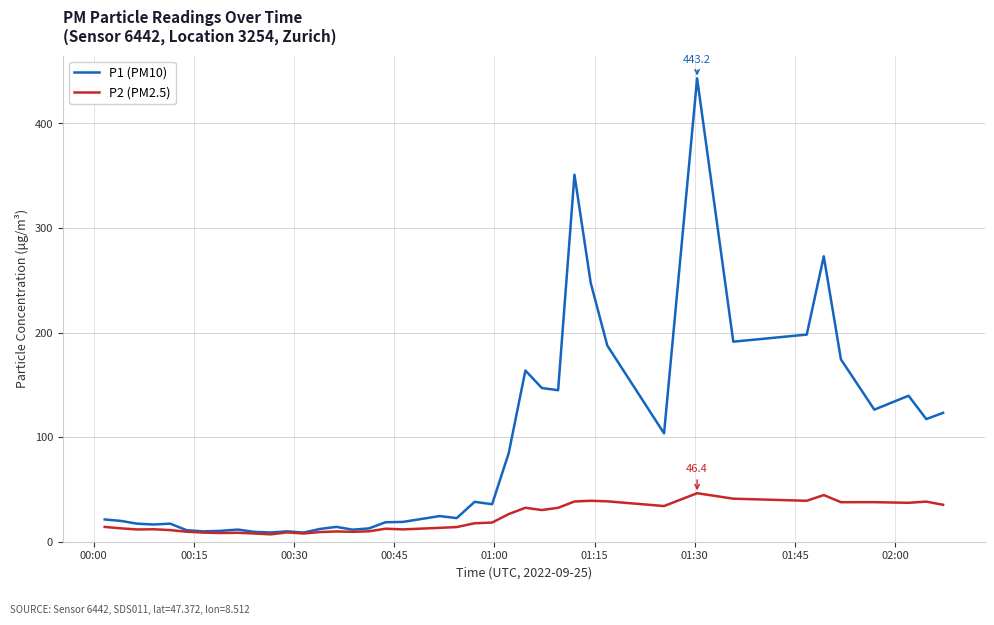

Does the chart have visible grid lines?

Yes